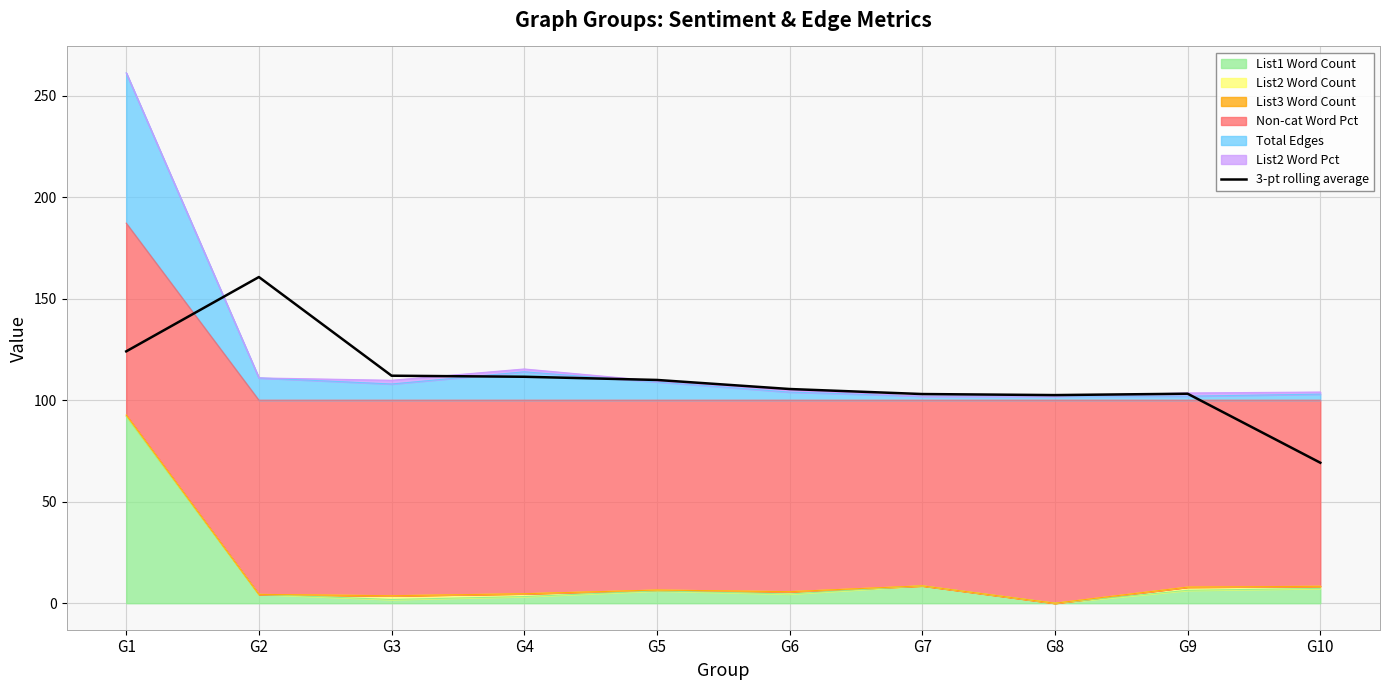

Reading left to right, transcribe all the data shown in this chart.

G1=124.1	G2=160.7	G3=112.1	G4=111.6	G5=110.0	G6=105.5	G7=103.0	G8=102.5	G9=103.2	G10=69.2